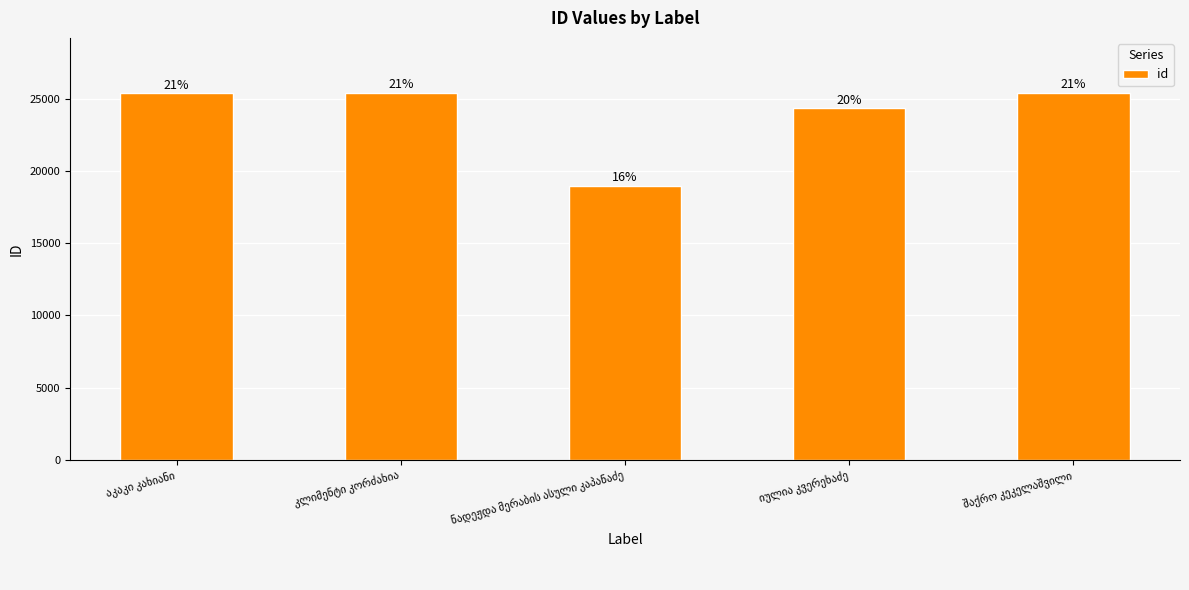

What is the value of the 4th bar from the left?

24325